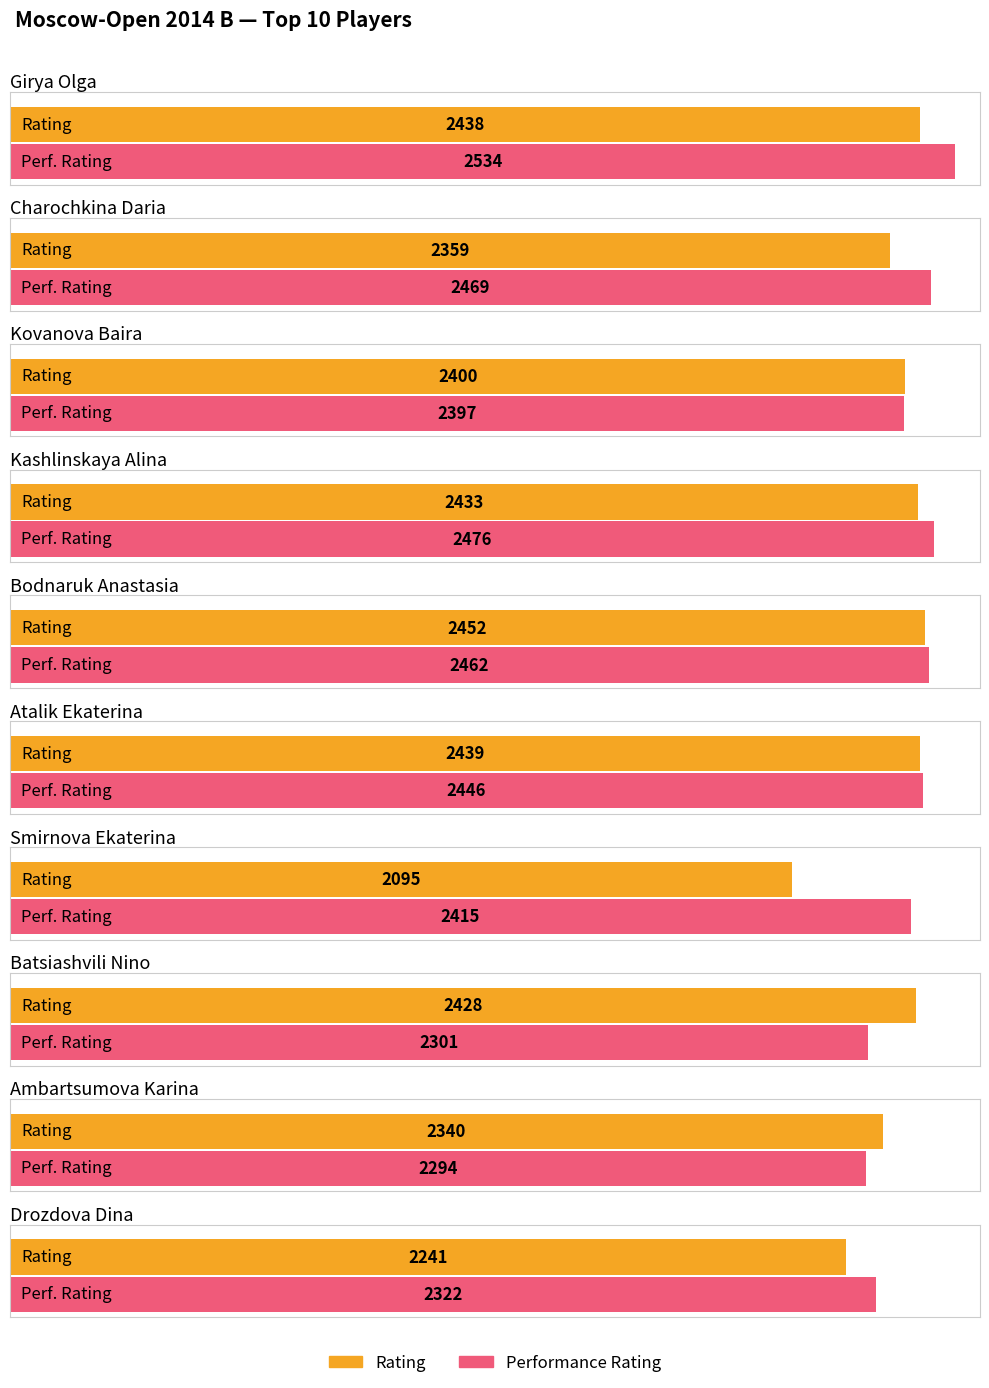

What position from the left is Smirnova Ekaterina?

7